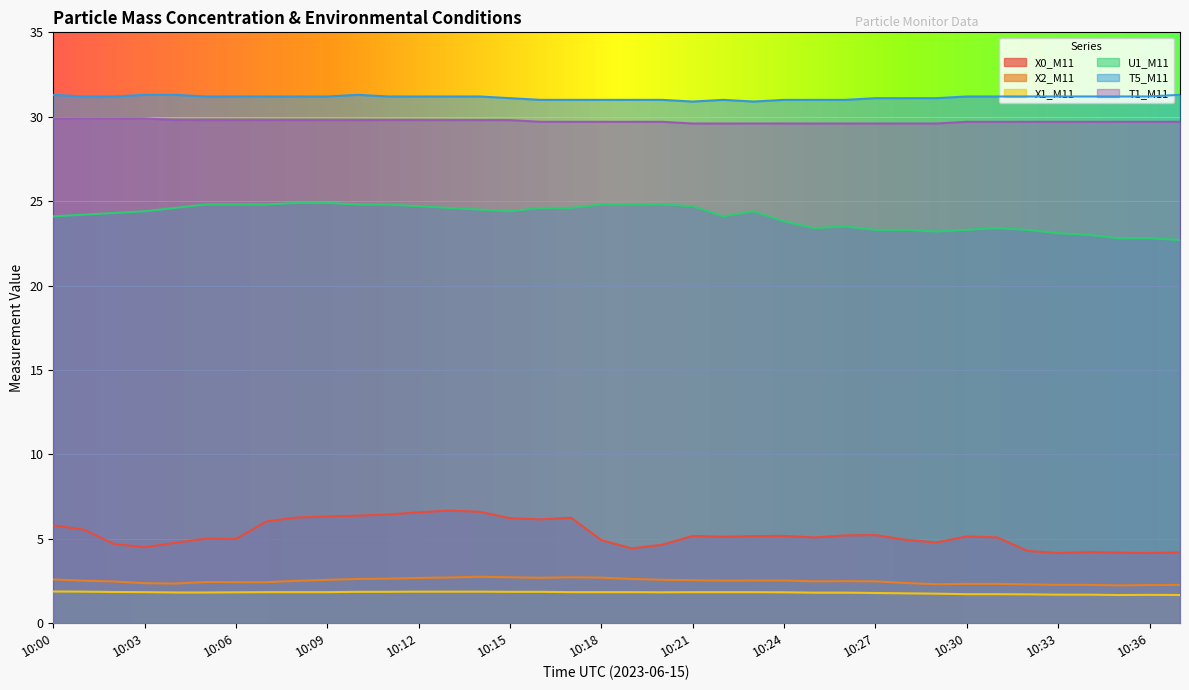

Reading left to right, transcribe all the data shown in this chart.

X0_M11: 5.8	5.5	4.7	4.5	4.8	5.0	5.0	6.0	6.3	6.3	6.4	6.4	6.6	6.7	6.6	6.2	6.2	6.2	4.9	4.4	4.7	5.2	5.1	5.2	5.2	5.1	5.2	5.2	4.9	4.8	5.1	5.1	4.3	4.2	4.2	4.2	4.2	4.2
X2_M11: 2.6	2.5	2.5	2.4	2.4	2.4	2.4	2.4	2.5	2.6	2.6	2.6	2.7	2.7	2.8	2.7	2.7	2.7	2.7	2.6	2.6	2.5	2.5	2.5	2.5	2.5	2.5	2.5	2.4	2.3	2.3	2.3	2.3	2.3	2.3	2.2	2.3	2.3
X1_M11: 1.9	1.9	1.9	1.8	1.8	1.8	1.8	1.8	1.8	1.8	1.9	1.9	1.9	1.9	1.9	1.9	1.9	1.8	1.8	1.8	1.8	1.8	1.8	1.8	1.8	1.8	1.8	1.8	1.8	1.8	1.7	1.7	1.7	1.7	1.7	1.7	1.7	1.7
U1_M11: 24.1	24.2	24.3	24.4	24.6	24.8	24.8	24.8	24.9	24.9	24.8	24.8	24.7	24.6	24.5	24.4	24.6	24.6	24.8	24.8	24.8	24.7	24.1	24.4	23.8	23.4	23.5	23.3	23.3	23.2	23.3	23.4	23.3	23.1	23.0	22.8	22.8	22.7
T5_M11: 31.3	31.2	31.2	31.3	31.3	31.2	31.2	31.2	31.2	31.2	31.3	31.2	31.2	31.2	31.2	31.1	31.0	31.0	31.0	31.0	31.0	30.9	31.0	30.9	31.0	31.0	31.0	31.1	31.1	31.1	31.2	31.2	31.2	31.2	31.2	31.2	31.2	31.3
T1_M11: 29.9	29.9	29.9	29.9	29.8	29.8	29.8	29.8	29.8	29.8	29.8	29.8	29.8	29.8	29.8	29.8	29.7	29.7	29.7	29.7	29.7	29.6	29.6	29.6	29.6	29.6	29.6	29.6	29.6	29.6	29.7	29.7	29.7	29.7	29.7	29.7	29.7	29.7